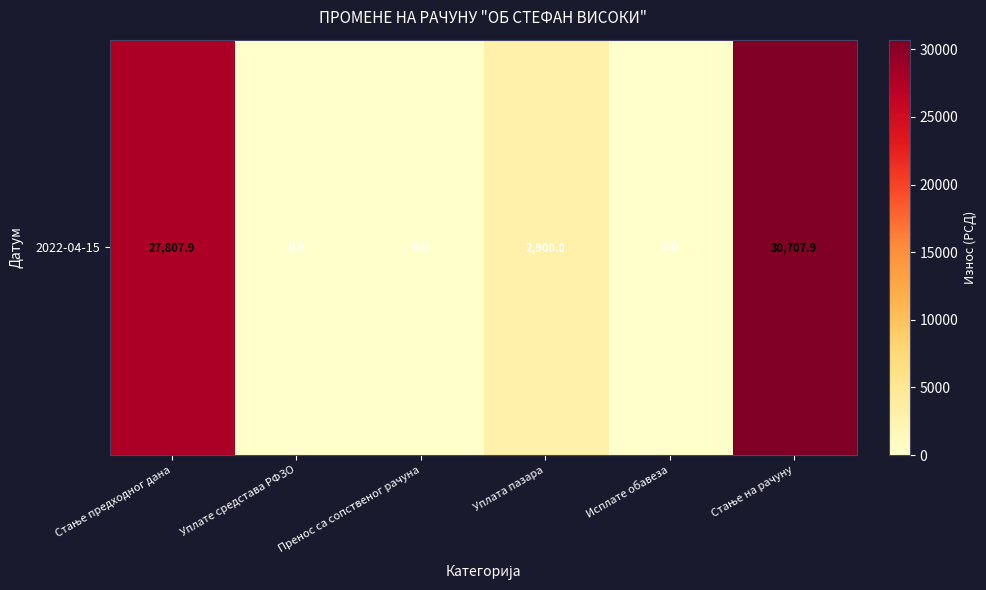

How many values exceed 2900?

2